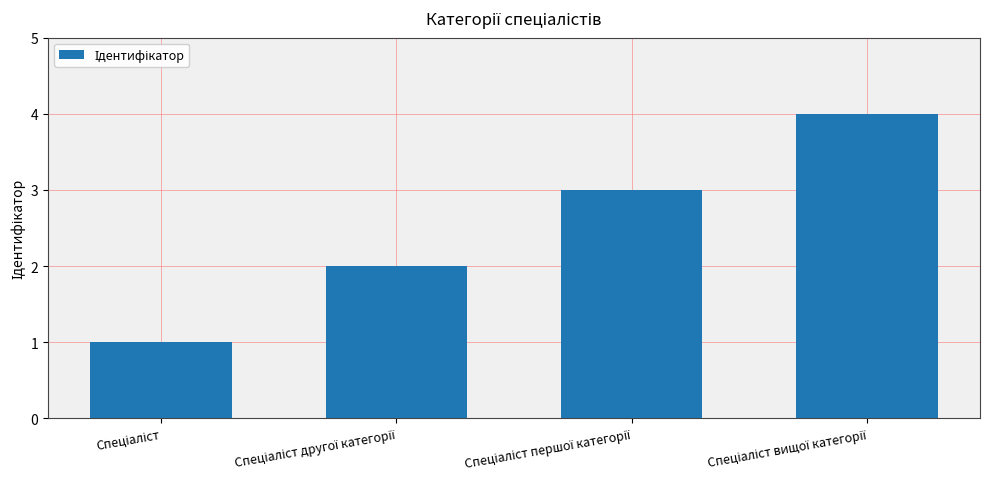

What is the difference between the maximum and minimum values?

3